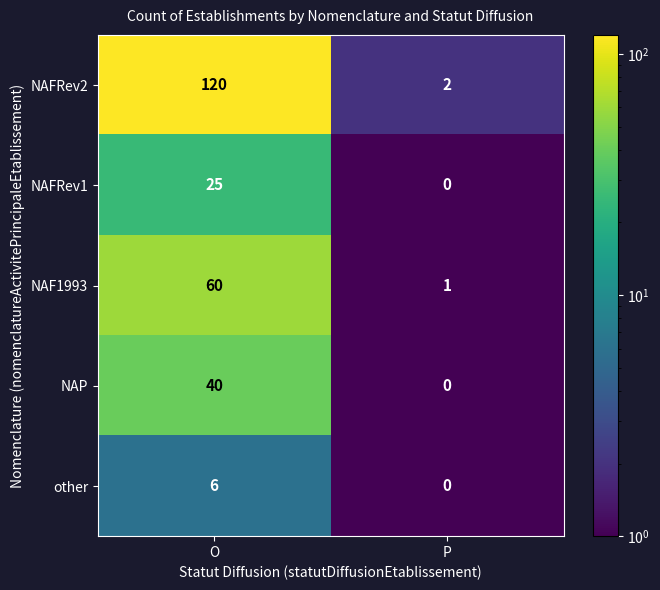

Count the number of categories in the chart.

2